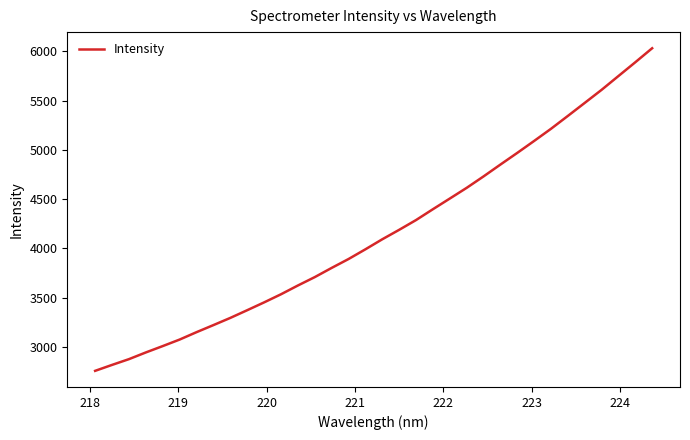

What is the smallest value displayed?

2758.4